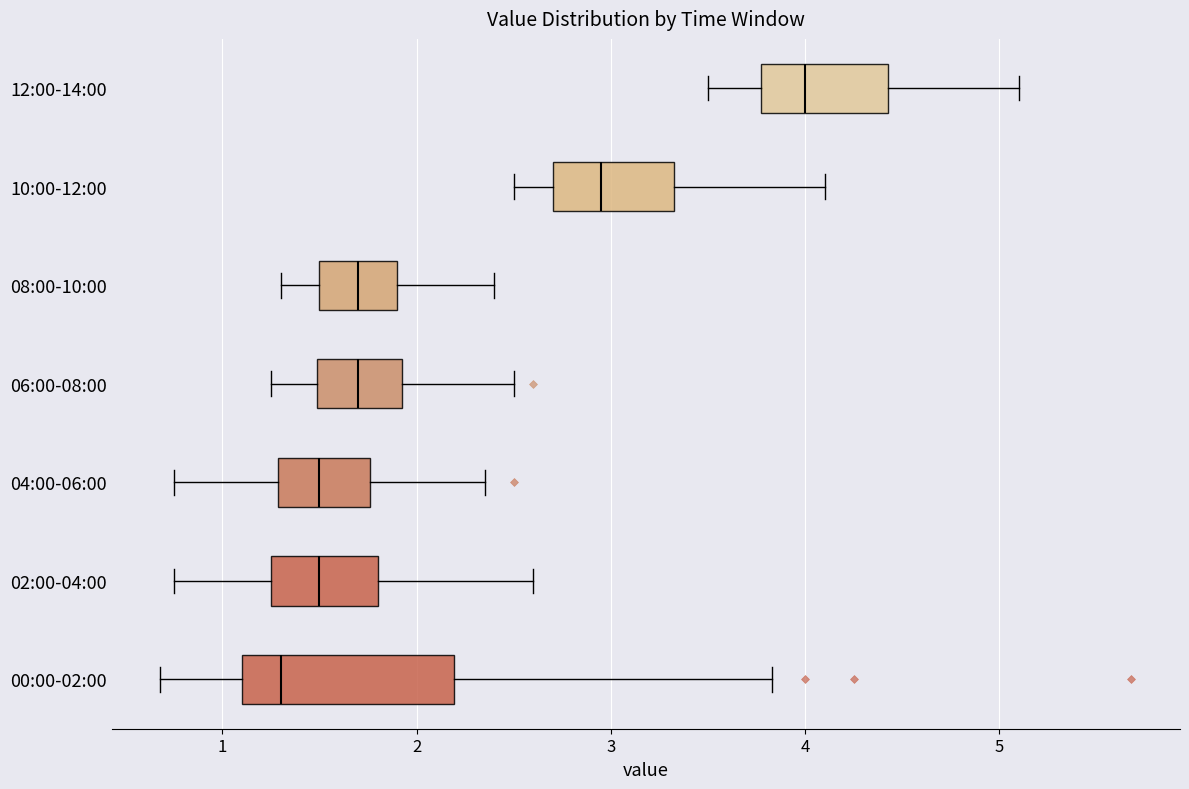

Which box is the widest, from its left edge to its right edge?

00:00-02:00